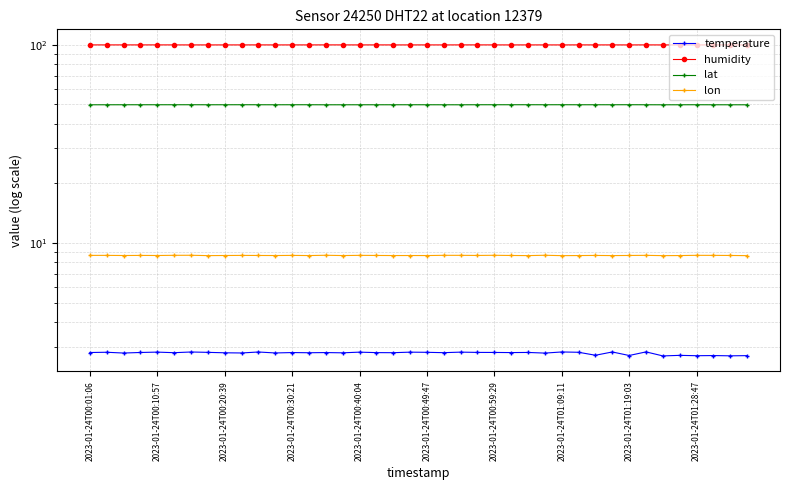

Is it true that lon equals 3.8 at 15?

False